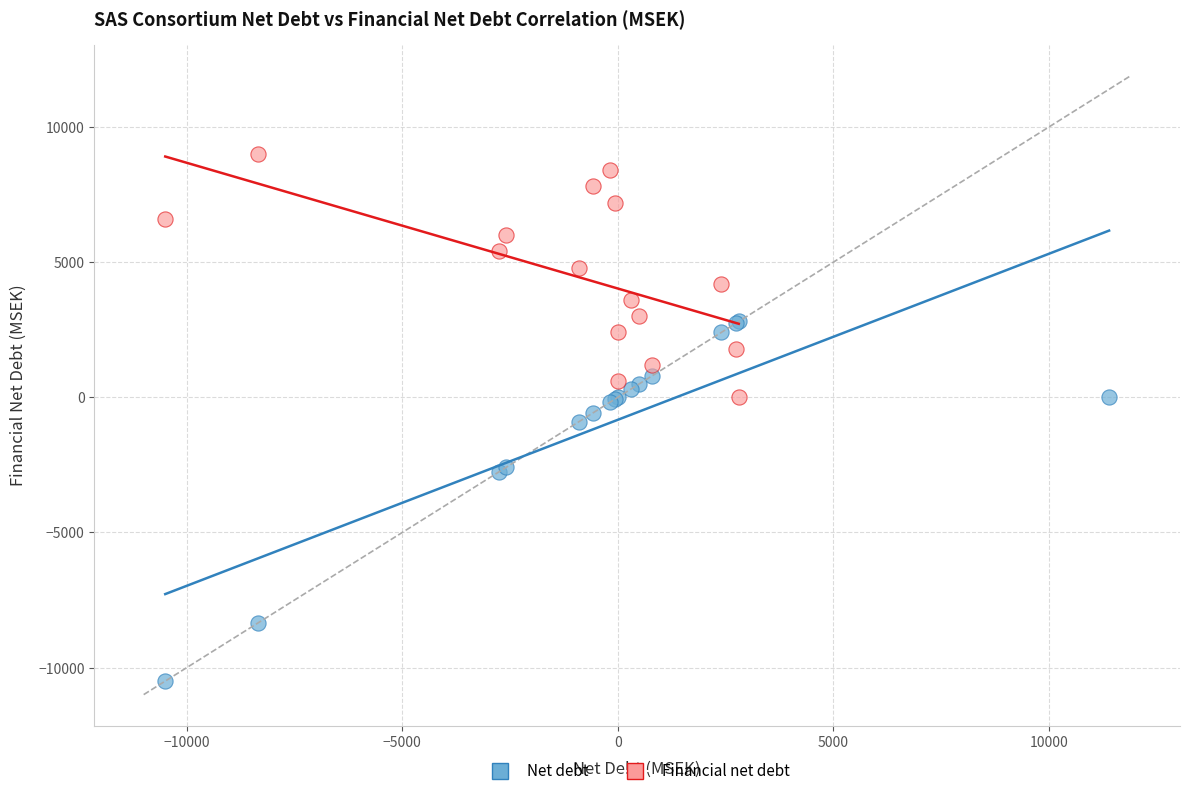

Which series has the widest spread of Y values?

Net debt